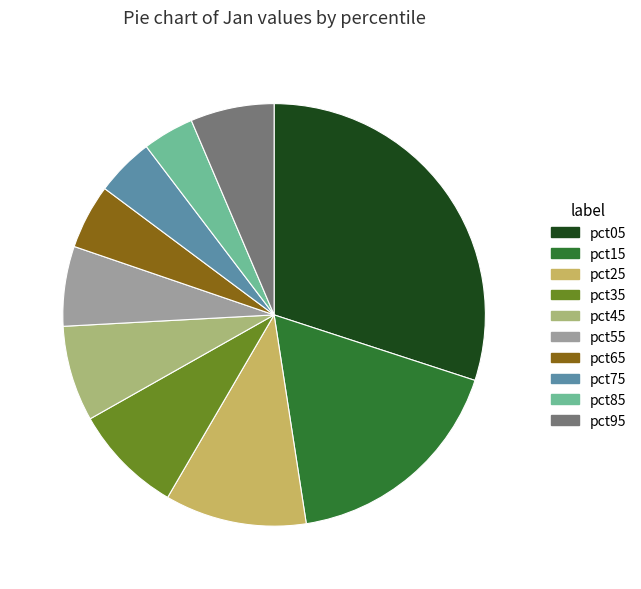

Does pct35 represent more than half of the total?

No